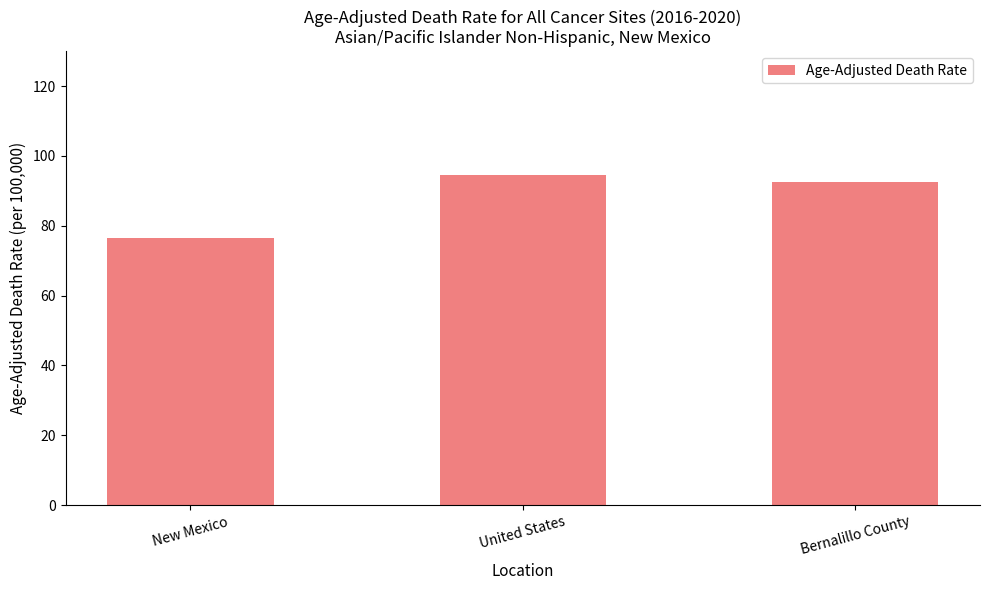

Reading left to right, extract all data points from this chart.

76.5	94.5	92.4